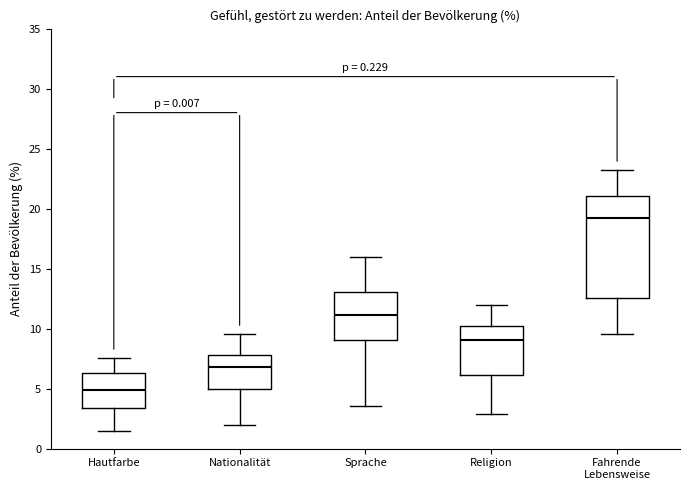

Which box's median line is the highest?

Fahrende Lebensweise